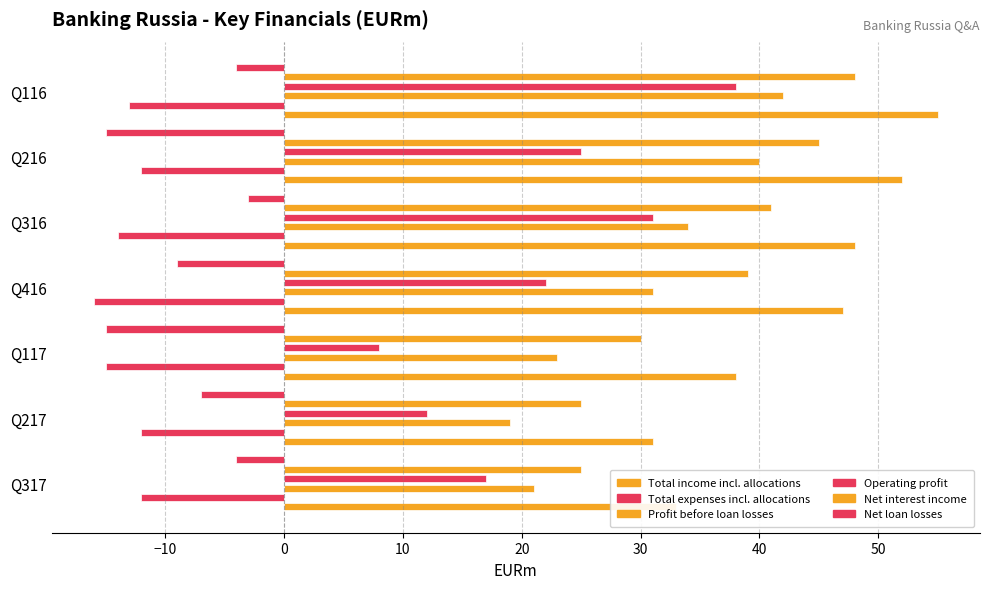

Reading right to left, list all the values displayed in this chart.

Total income incl. allocations: 55	52	48	47	38	31	33
Total expenses incl. allocations: -13	-12	-14	-16	-15	-12	-12
Profit before loan losses: 42	40	34	31	23	19	21
Operating profit: 38	25	31	22	8	12	17
Net interest income: 48	45	41	39	30	25	25
Net loan losses: -4	-15	-3	-9	-15	-7	-4